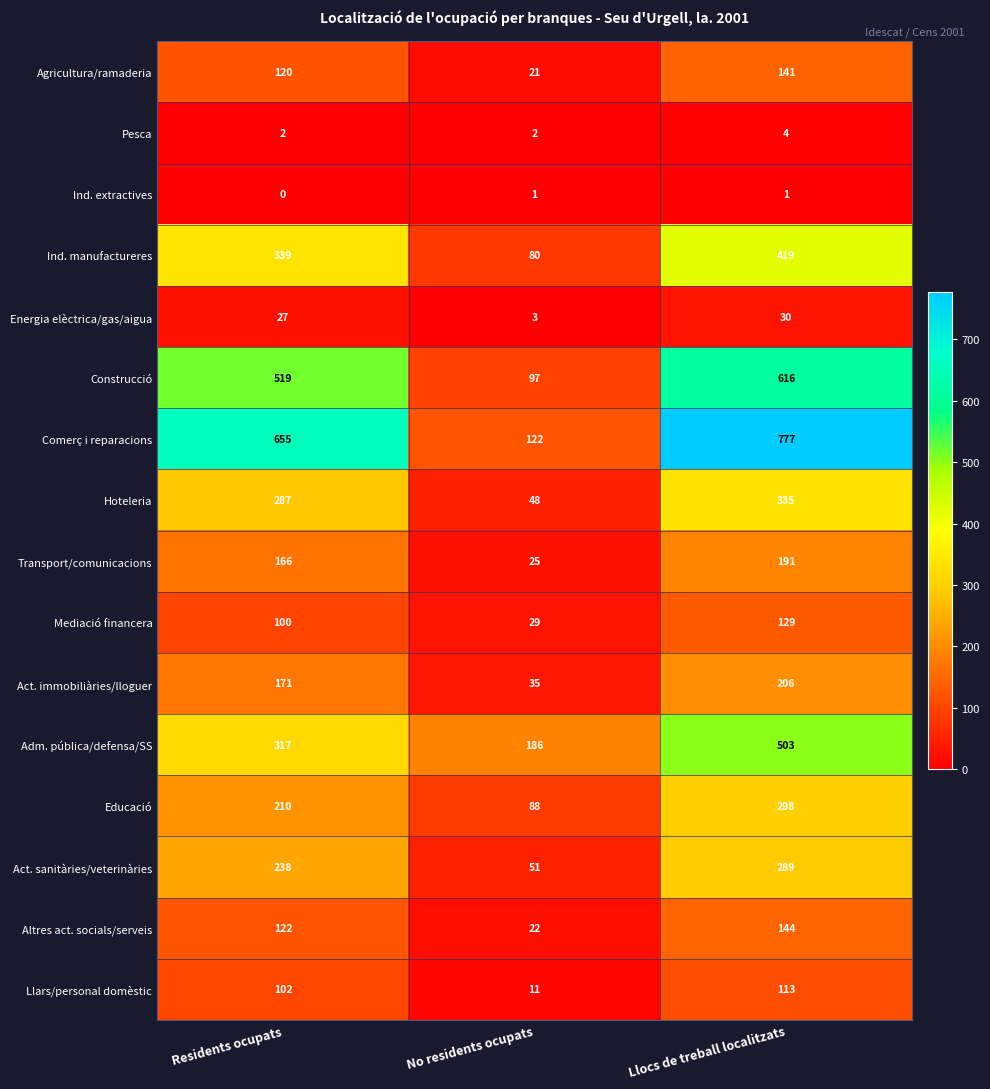

Which series changed the most between Residents ocupats and No residents ocupats?

Comerç i reparacions